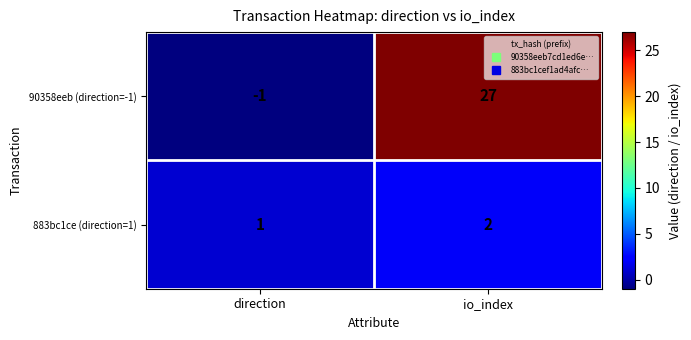

Which series changed the most between direction and io_index?

90358eeb (direction=-1)